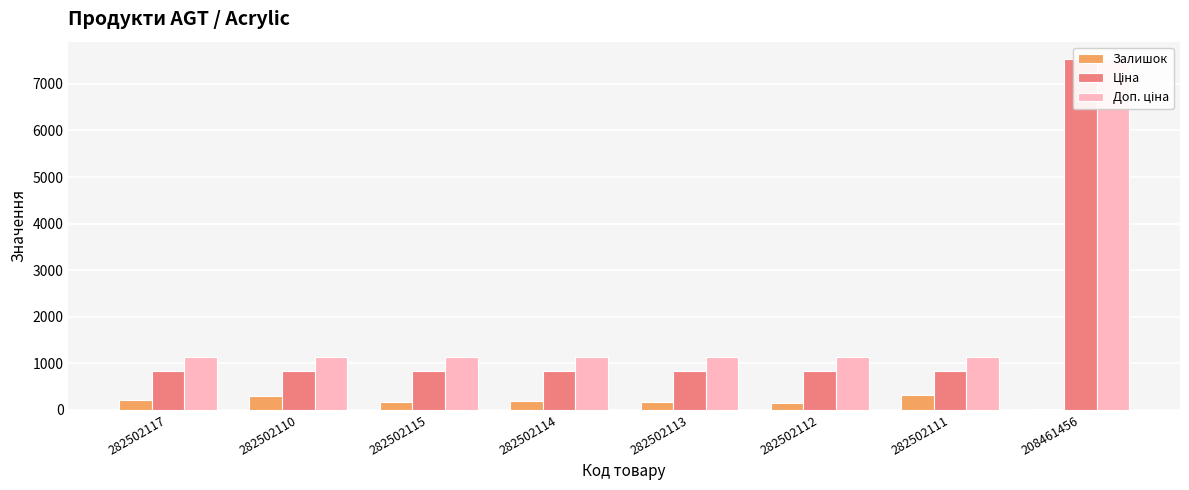

The Ціна series shows 13085.9 at 208461456. True or false?

False